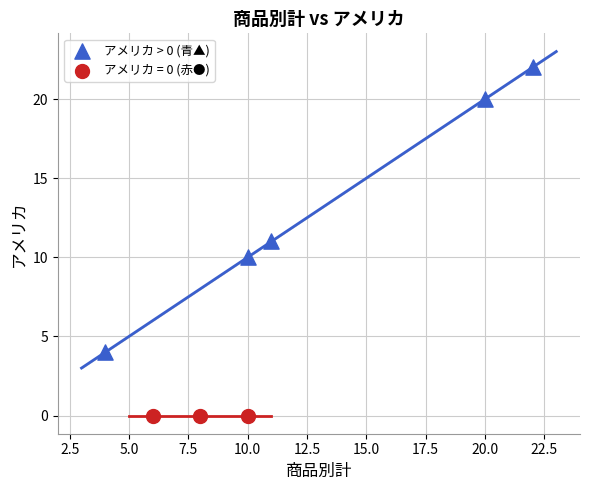

Which series reaches the minimum Y coordinate?

アメリカ = 0 (赤●)